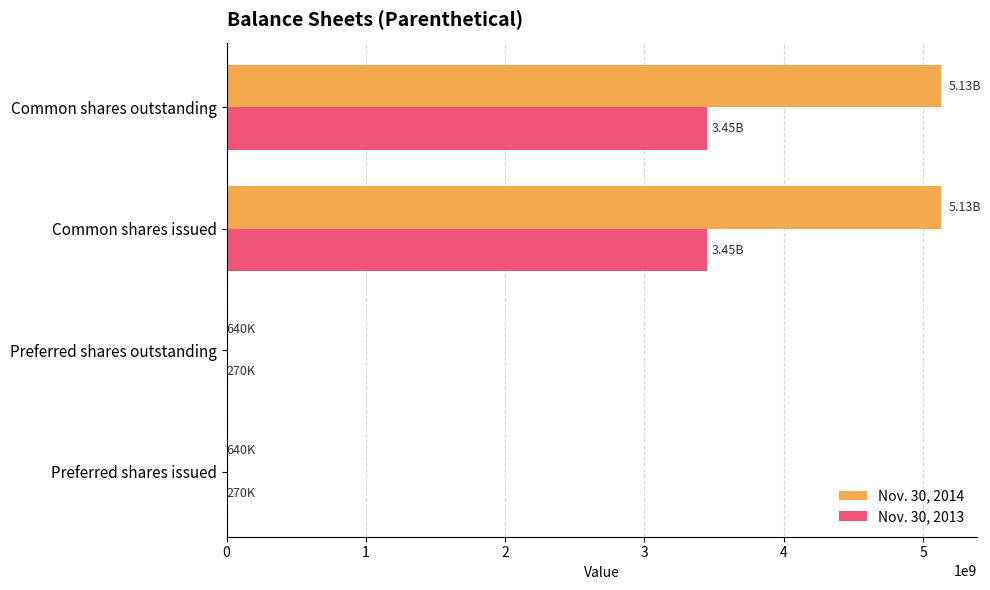

What is the sum of all Nov. 30, 2014 values?

10261278998